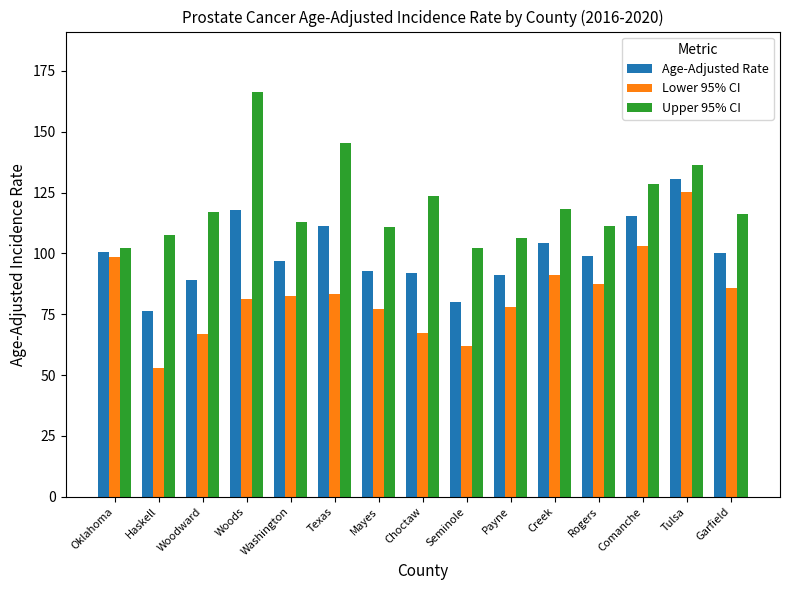

What is the greatest value displayed?

166.2